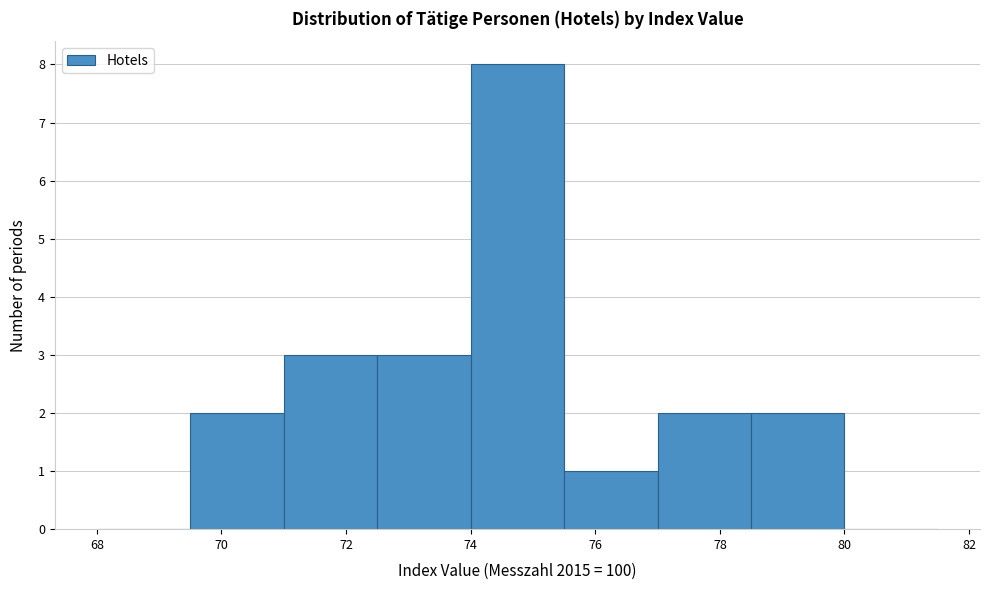

Reading left to right, transcribe this chart: for each bar, give the range it covers on the x-axis and its height. Neither the bar edges nor the heights are printed on the chart, so give them approximately, as read against the axes.

68.0 to 69.5: 0
69.5 to 71.0: 2
71.0 to 72.5: 3
72.5 to 74.0: 3
74.0 to 75.5: 8
75.5 to 77.0: 1
77.0 to 78.5: 2
78.5 to 80.0: 2
80.0 to 81.5: 0